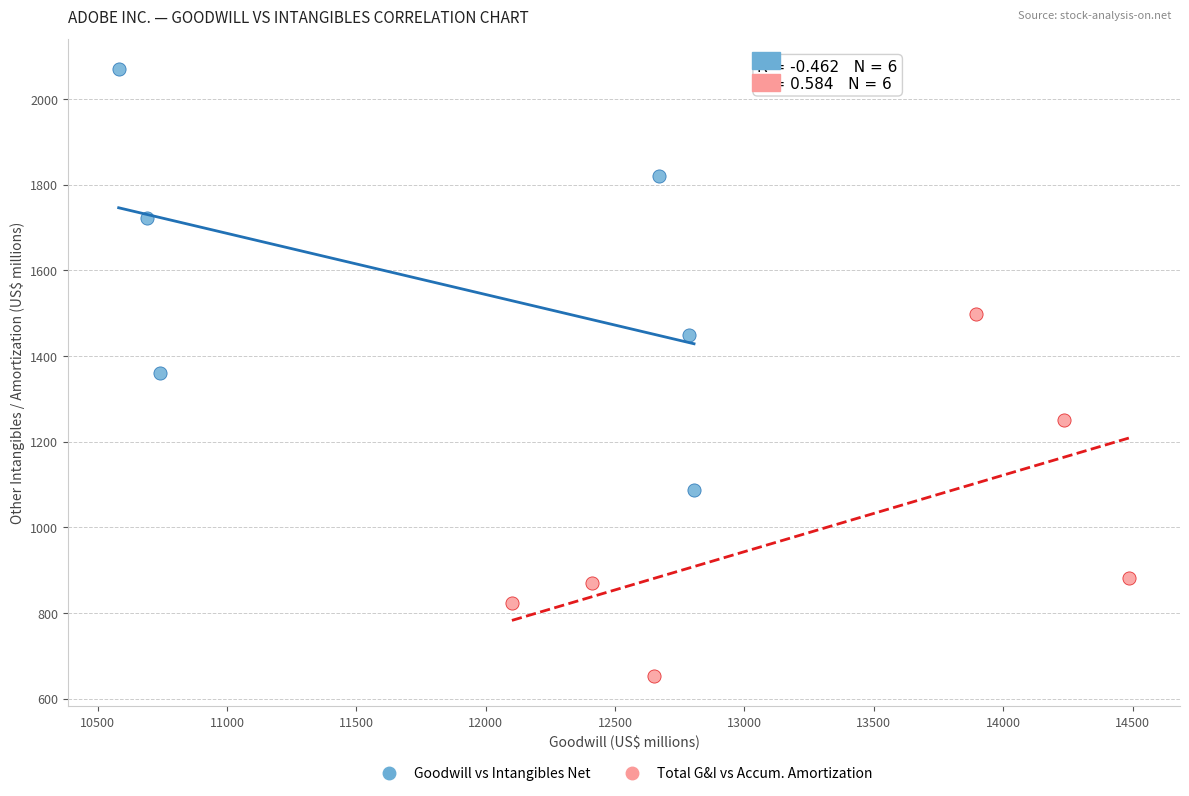

Which series contains the lowest Y value?

Total G&I vs Accum. Amortization